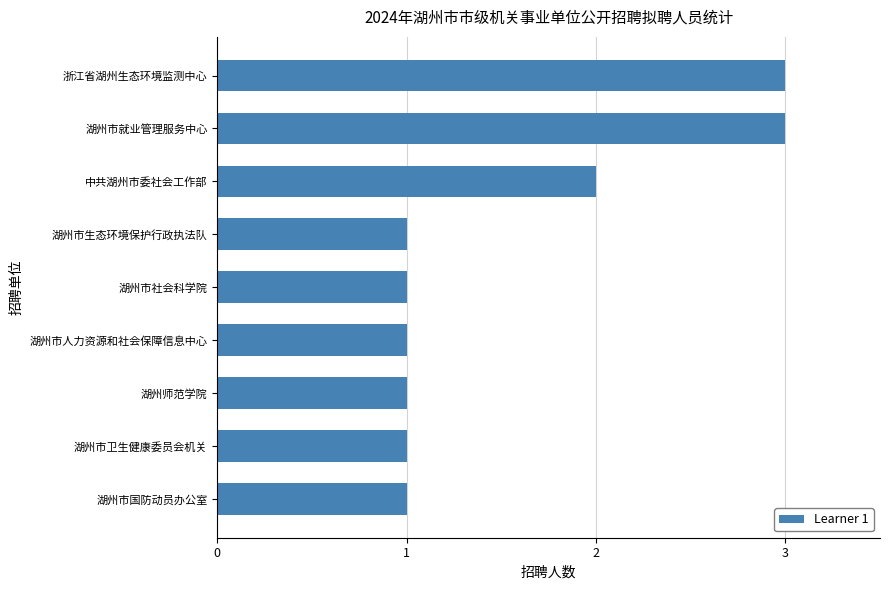

What is the sum of all values?

14